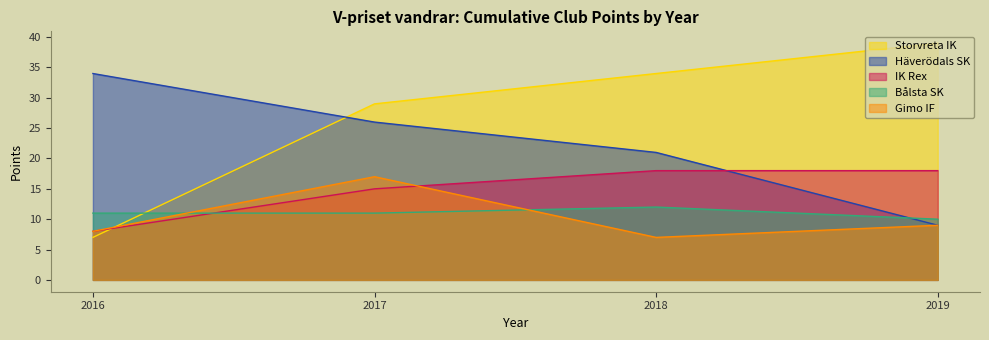

Reading right to left, what are all the values shown in this chart?

Storvreta IK: 2019=39	2018=34	2017=29	2016=7
Häverödals SK: 2019=9	2018=21	2017=26	2016=34
IK Rex: 2019=18	2018=18	2017=15	2016=8
Bålsta SK: 2019=10	2018=12	2017=11	2016=11
Gimo IF: 2019=9	2018=7	2017=17	2016=8